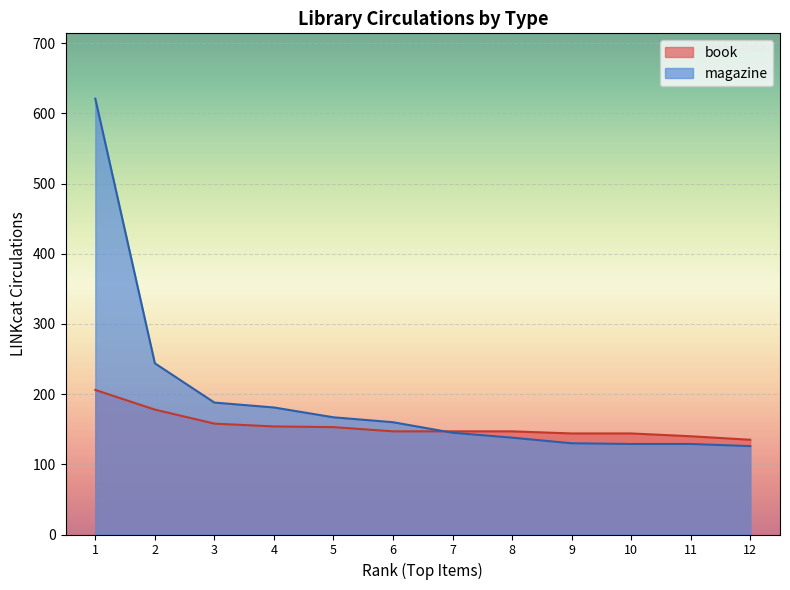

True or false: there are more than 0 points higher than both neighbors.

False